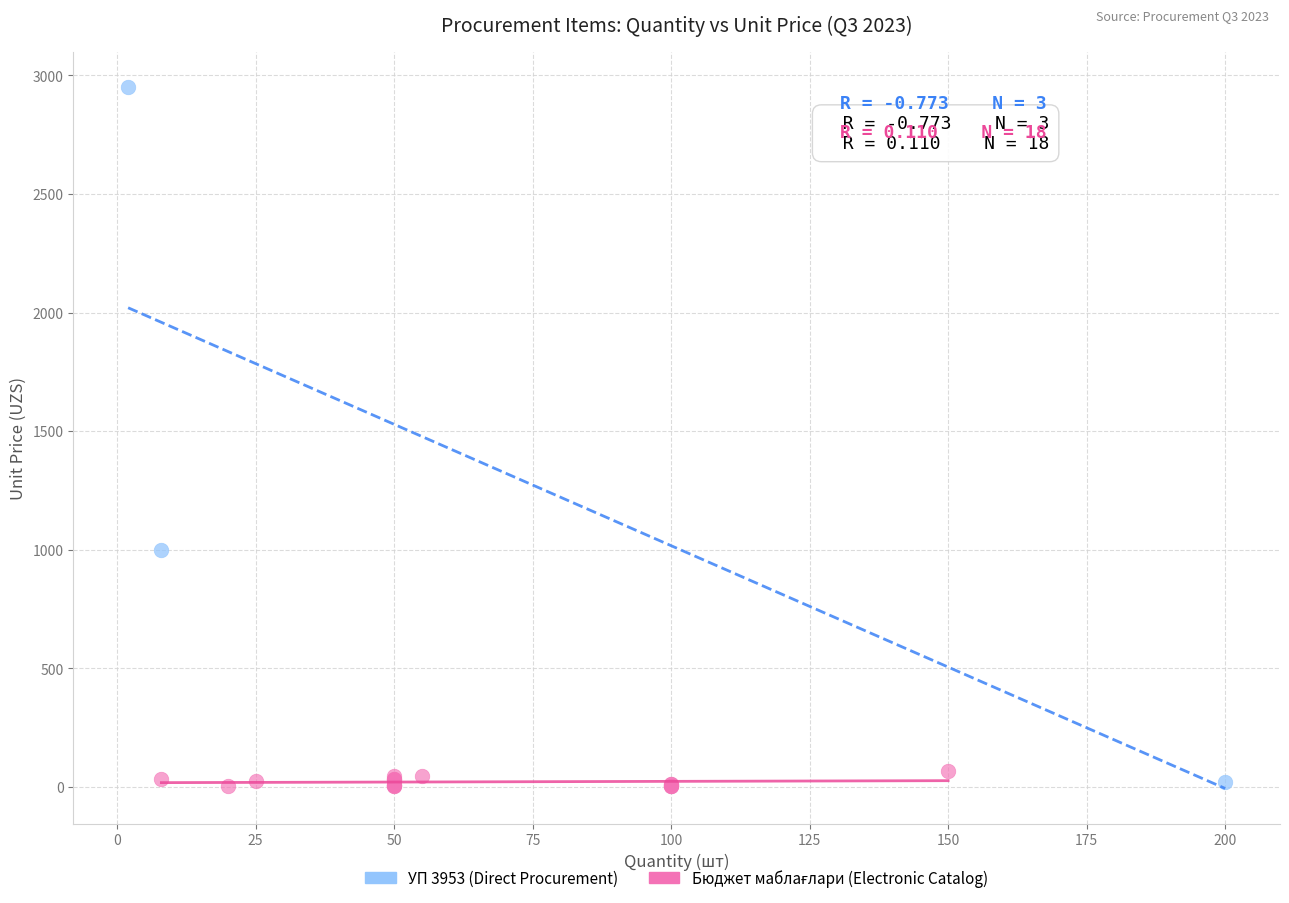

Which series reaches the maximum Y coordinate?

УП 3953 (Direct Procurement)